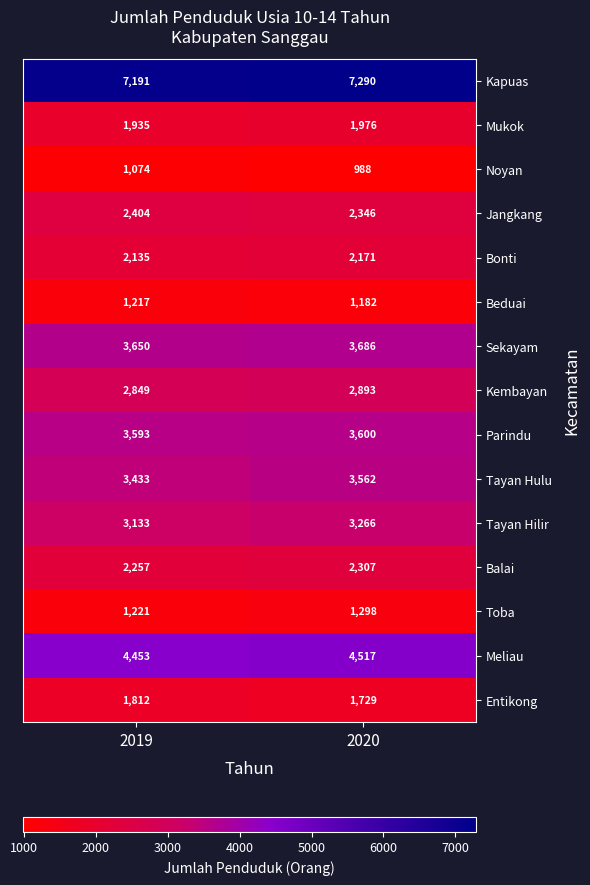

Which series changed the most between 2019 and 2020?

Tayan Hilir